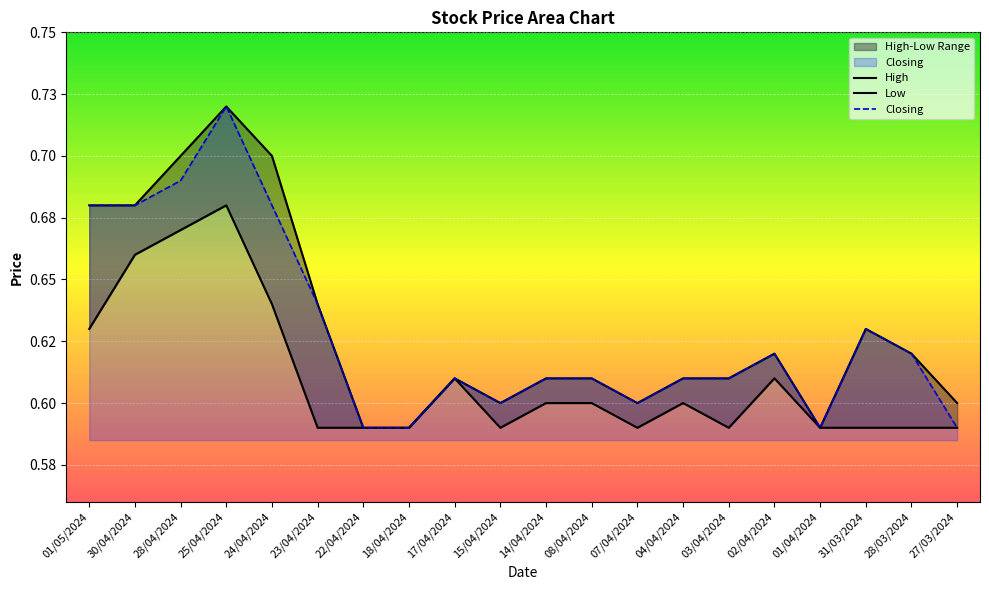

What is the total value across all series at 18/04/2024?

1.8